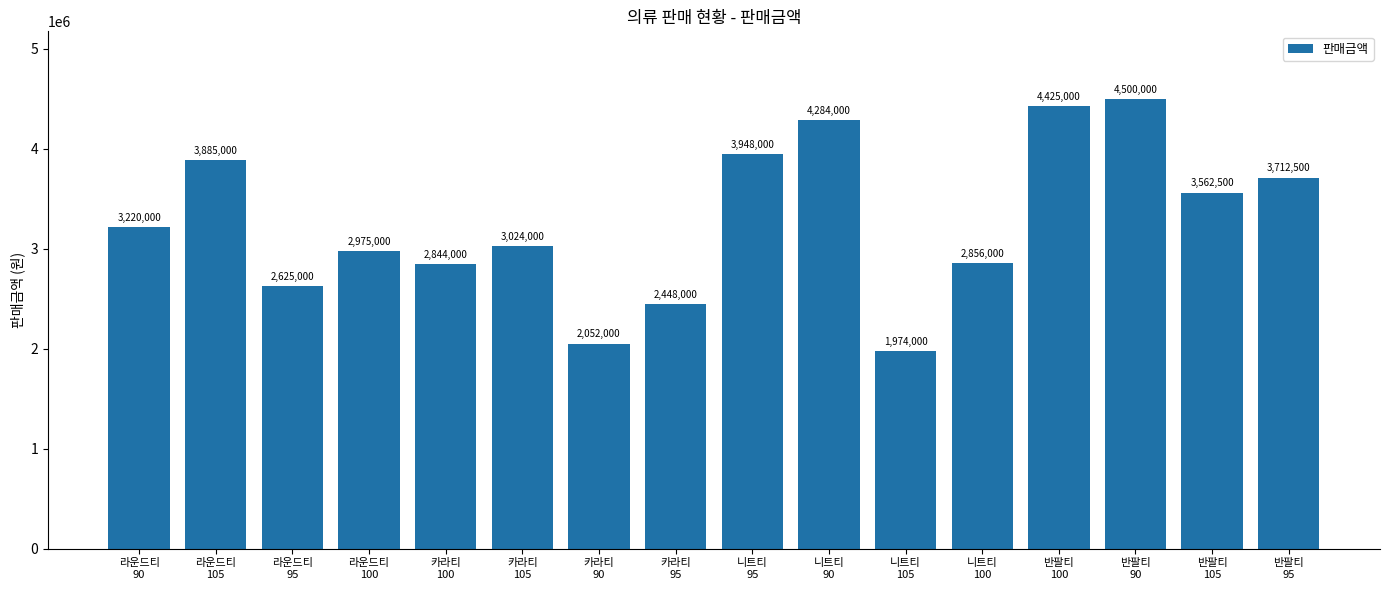

How many bars are there in total?

16